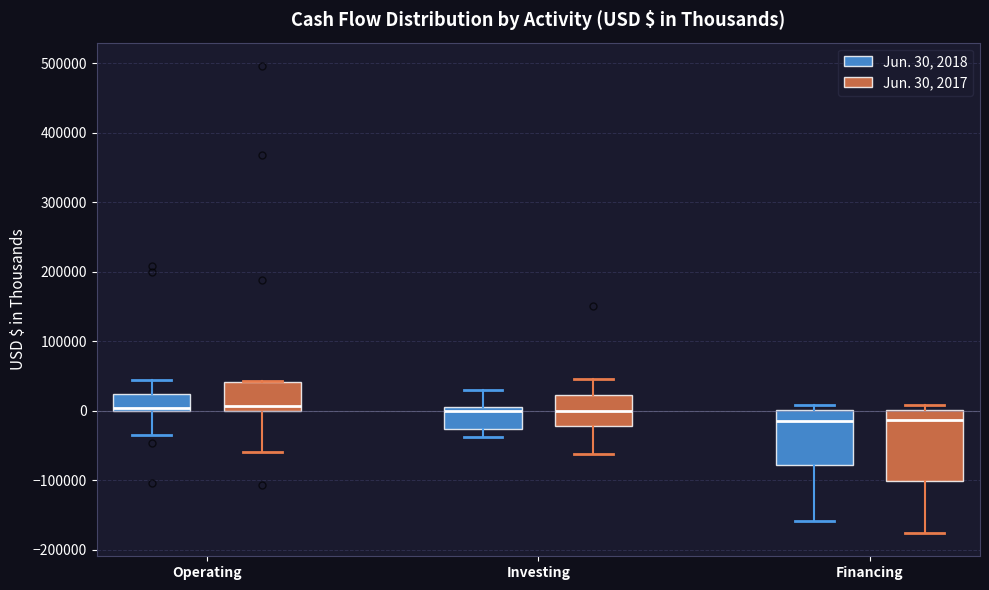

Reading left to right, transcribe this box plot: for each box, give where its median line is, the range the box spans, and where its two whiskers end, as read against the y-axis. The values are not printed on the chart, so give them approximately, as read against the axis.

Operating (Jun. 30, 2018): median 0 (just above the box's lower edge), box 0 to 20000, whiskers -30000 to 40000
Operating (Jun. 30, 2017): median 10000, box 0 to 40000, whiskers -60000 to 40000
Investing (Jun. 30, 2018): median 0, box -30000 to 10000, whiskers -40000 to 30000
Investing (Jun. 30, 2017): median 0, box -20000 to 20000, whiskers -60000 to 50000
Financing (Jun. 30, 2018): median -10000, box -80000 to 0, whiskers -160000 to 10000
Financing (Jun. 30, 2017): median -10000, box -100000 to 0, whiskers -180000 to 10000